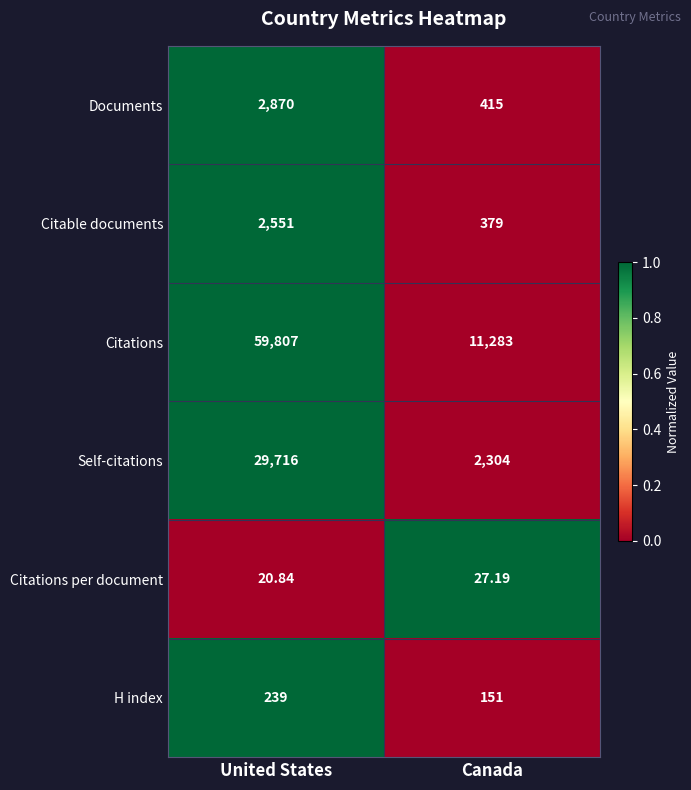

Count the number of categories in the chart.

2